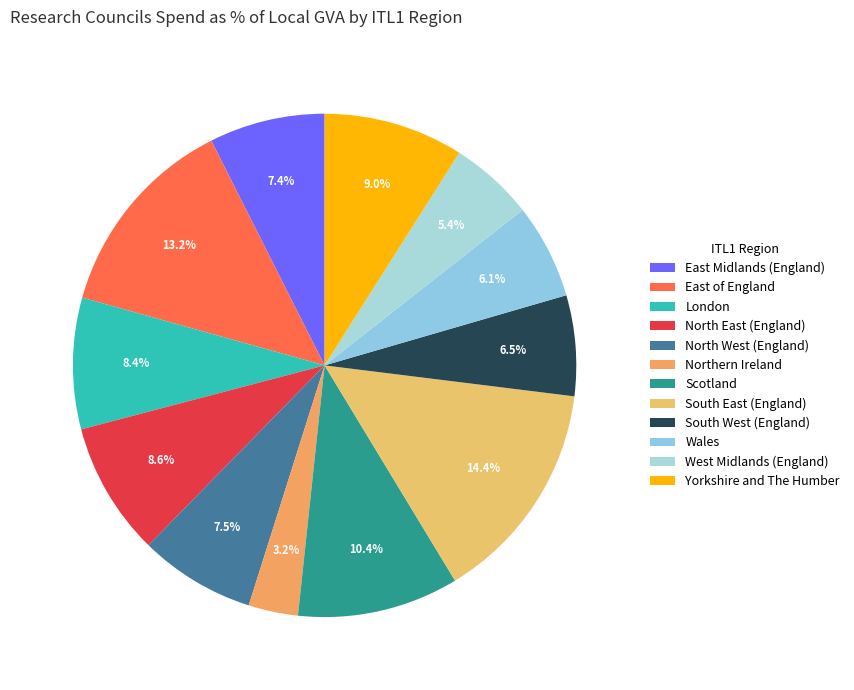

Is it true that East Midlands (England) is 1% of the pie?

False